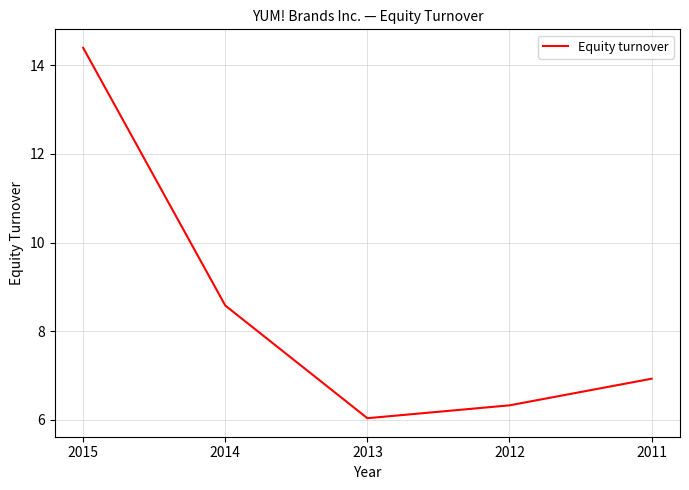

Reading left to right, list all the values displayed in this chart.

2015=14.4	2014=8.6	2013=6.0	2012=6.3	2011=6.9